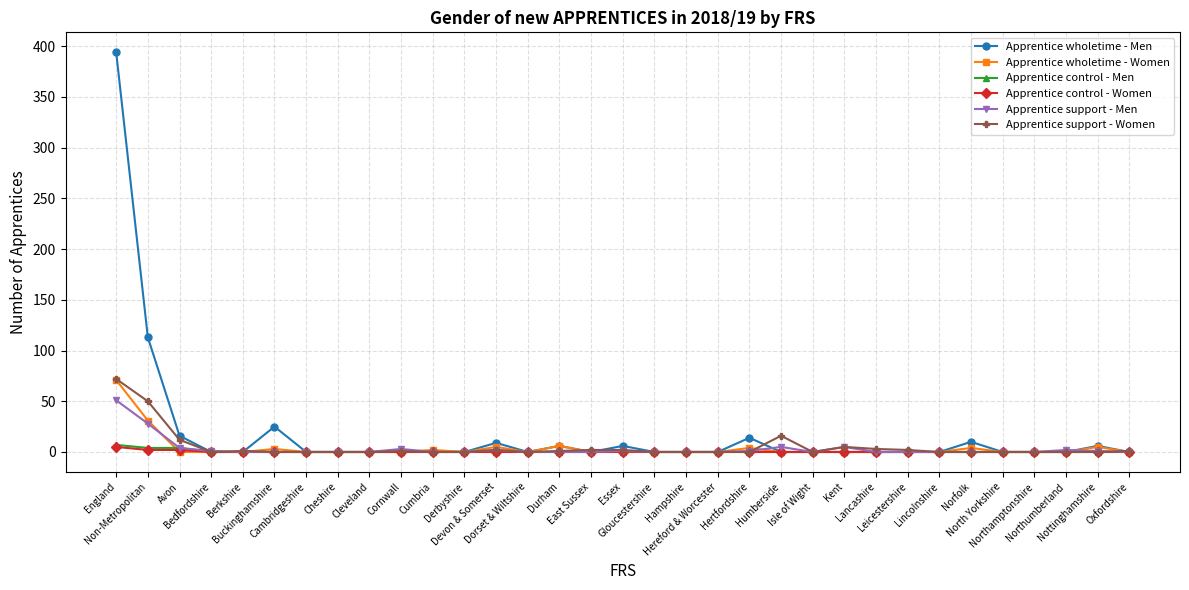

What is the maximum value shown in the chart?

394